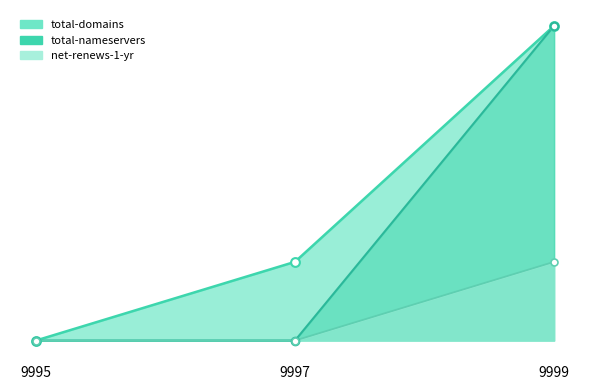

Which series contains the lowest Y value?

total-domains_line